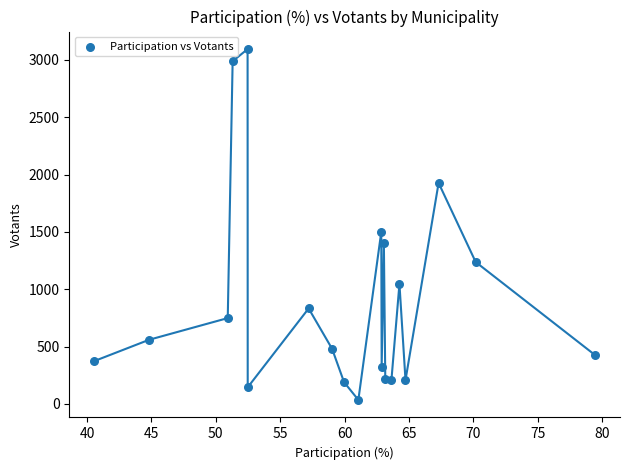

What Y value in the scatter plot is closest to 1564?

1501